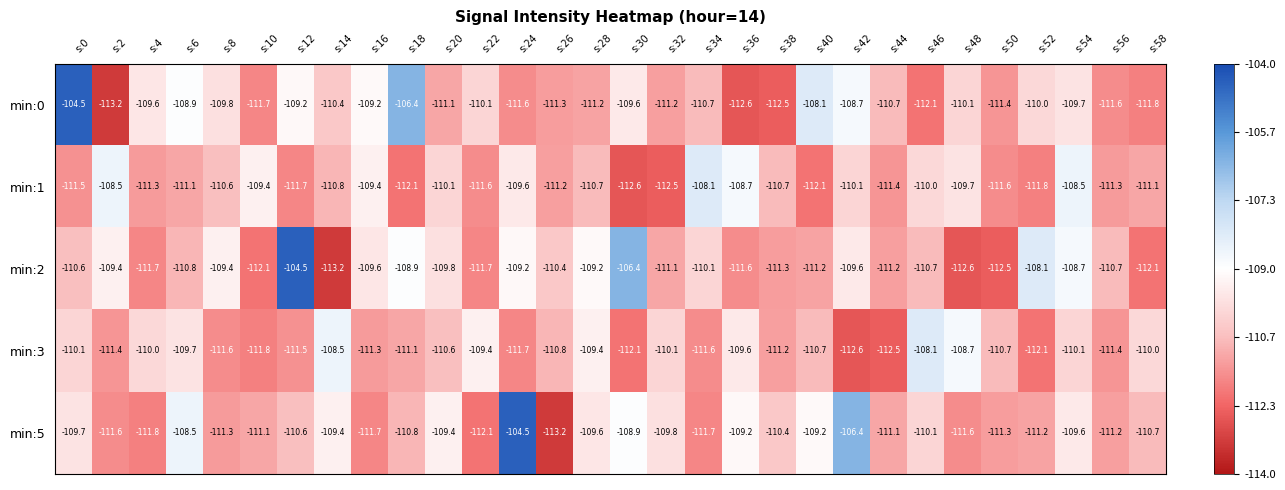

The min:2 series shows -60.5 at s:10. True or false?

False